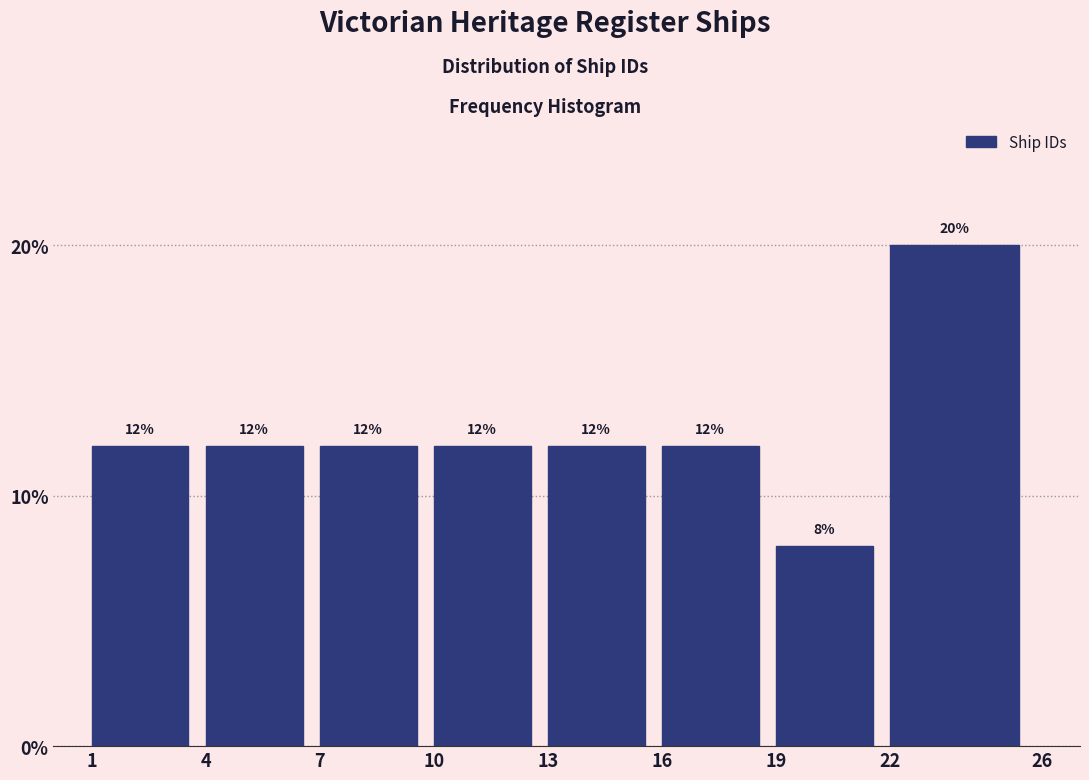

Reading left to right, list every bar in this chart as the range it spans on the x-axis followed by its height.

1 to 4: 12
4 to 7: 12
7 to 10: 12
10 to 13: 12
13 to 16: 12
16 to 19: 12
19 to 22: 8
22 to 26: 20